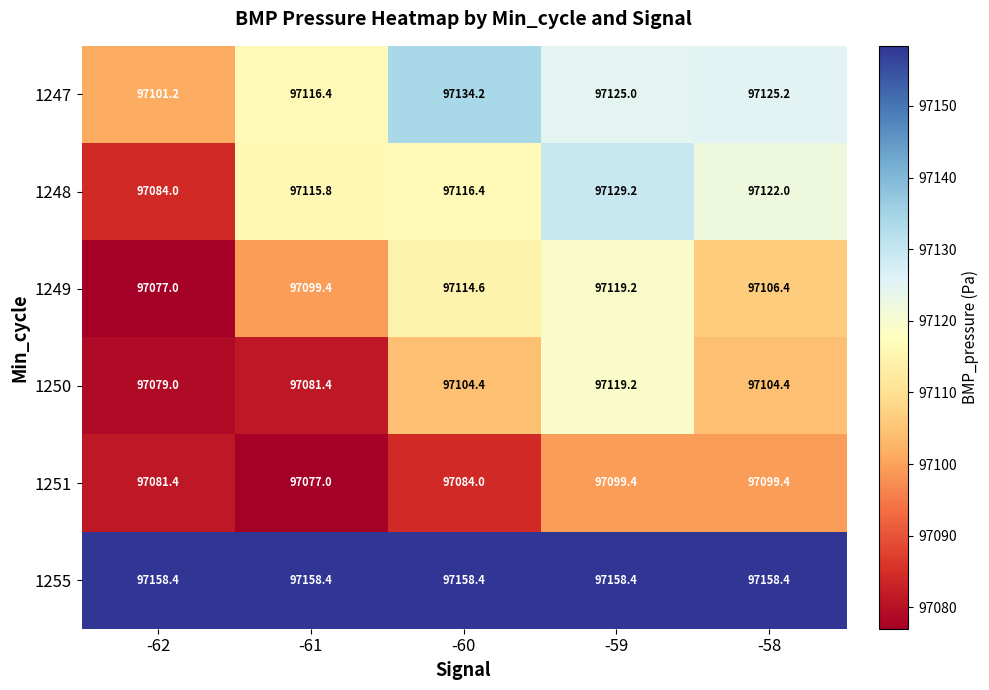

What is the smallest value displayed?

97077.0